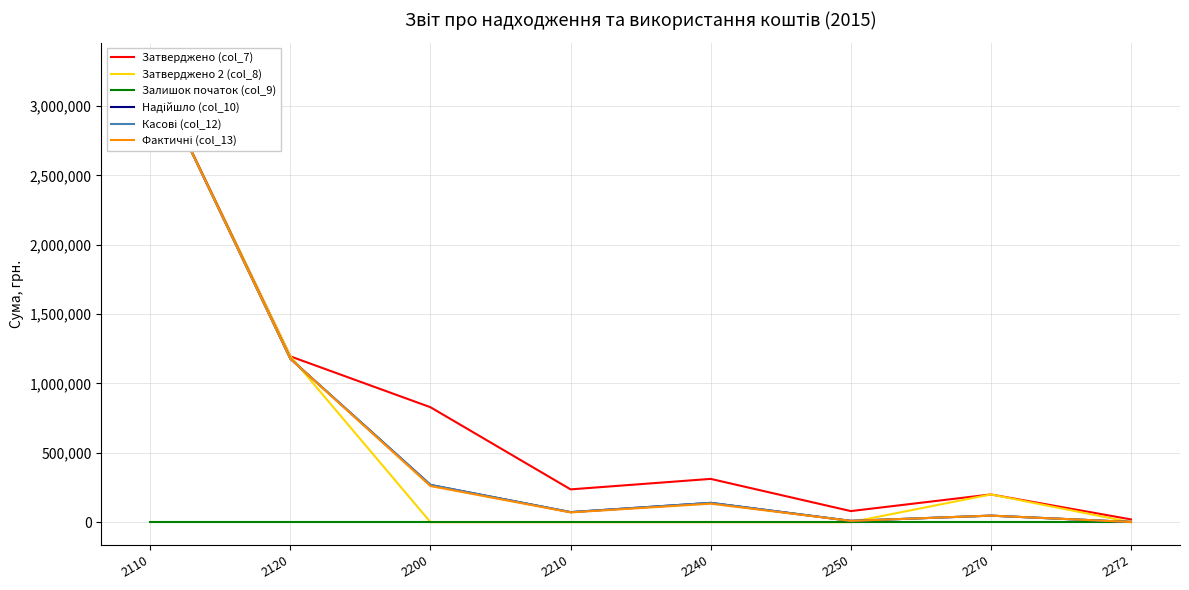

At which label is Надійшло (col_10) closest to 1647294?

2120